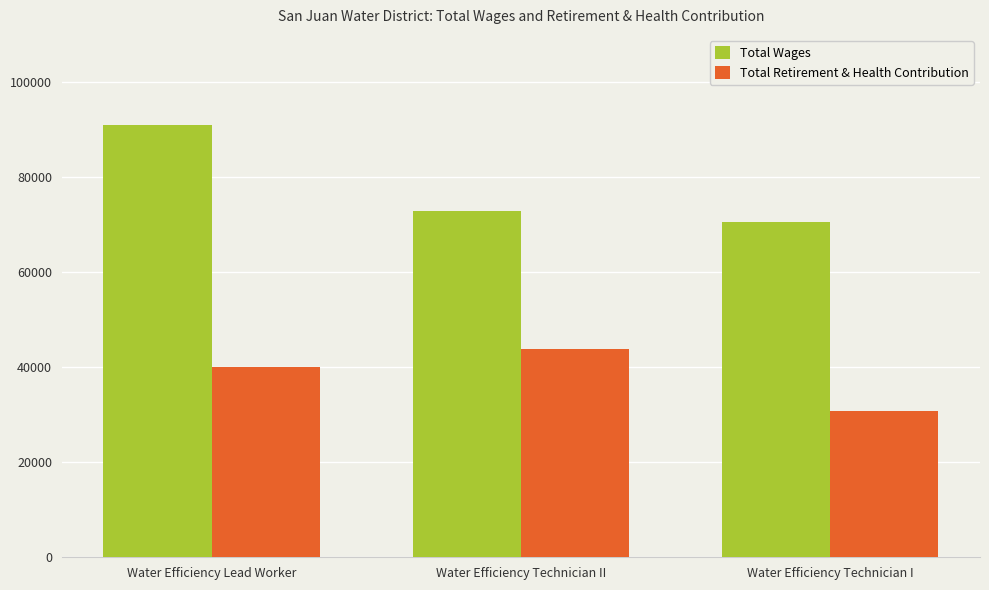

What is the difference between the maximum and second lowest values in the Total Wages series?

18139